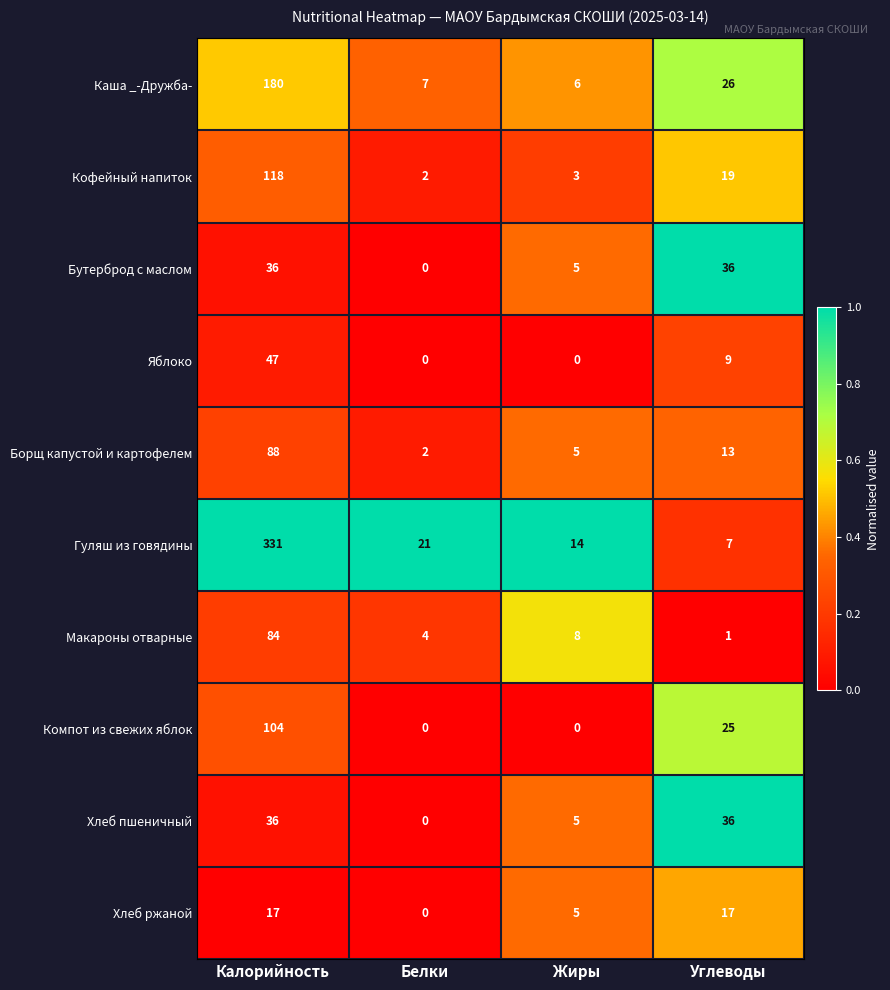

At which category is the sum across all series the highest?

Калорийность